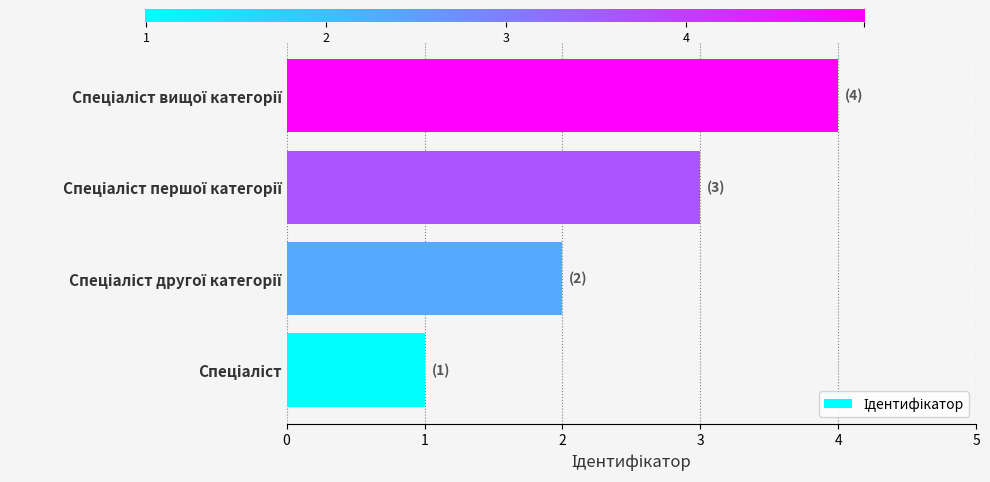

What is the sum of all values?

10